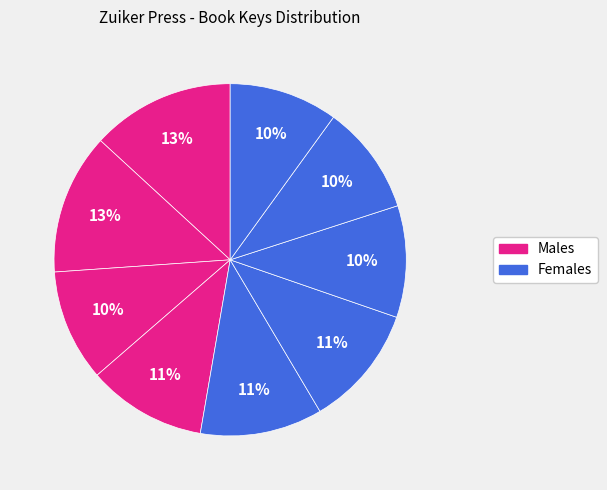

How many slices are in this pie chart?

9